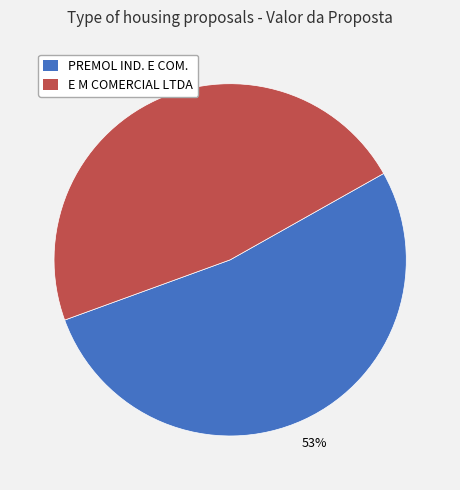

To the nearest percent, what is the average slice percentage?

50%